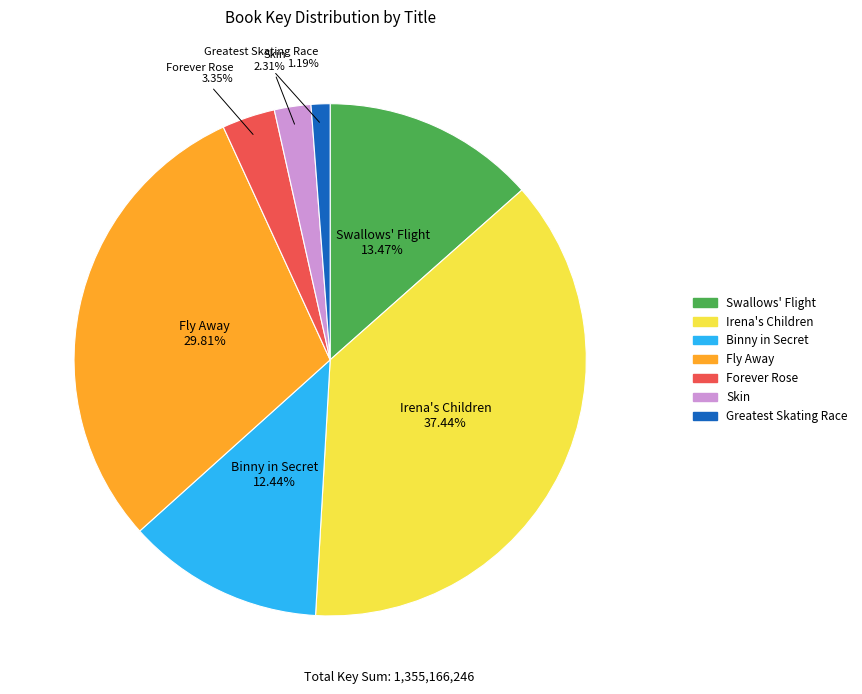

To the nearest percent, what is the combined percentage of Irena's Children and Binny in Secret?

50%